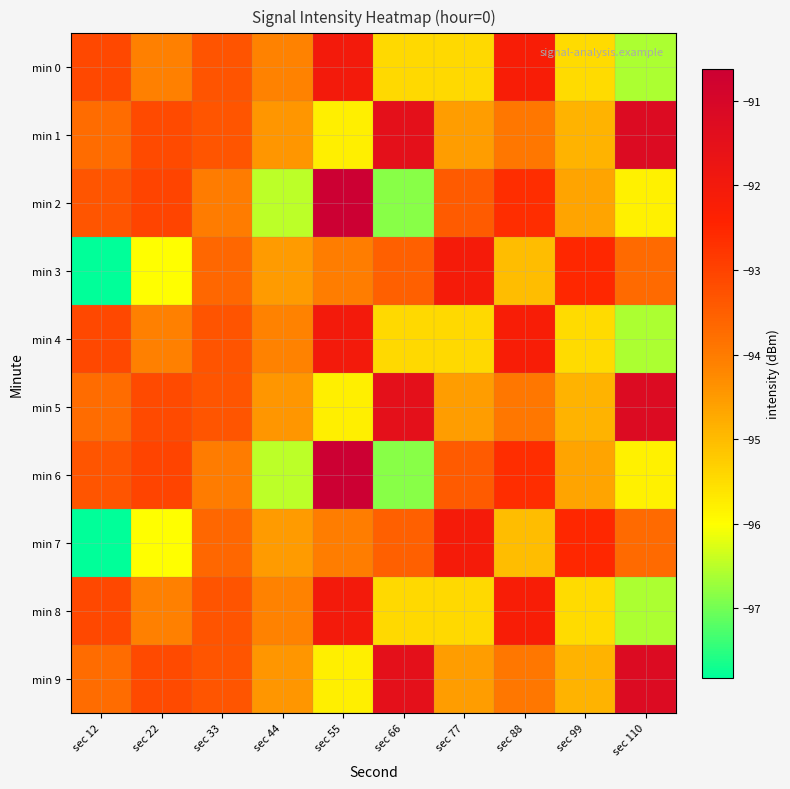

Rank the series by their maximum value, from highest to lowest.

min 2, min 6, min 1, min 5, min 9, min 0, min 4, min 8, min 3, min 7